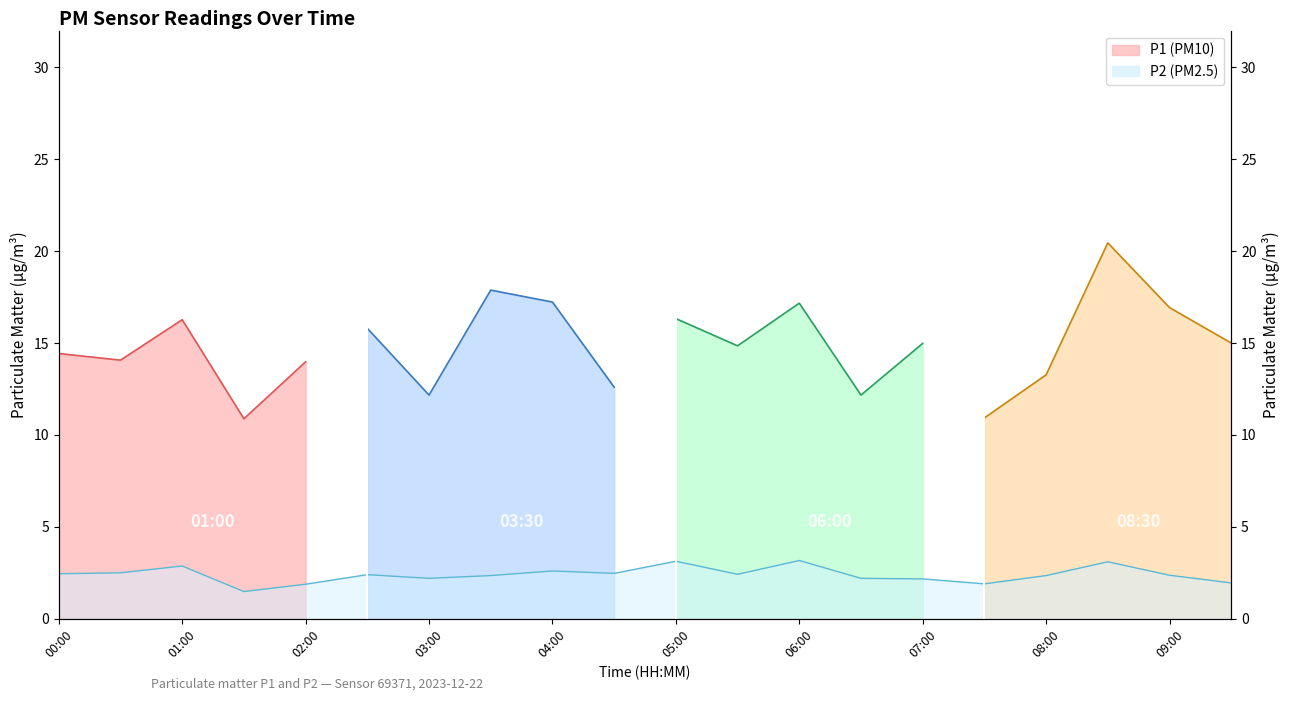

Is it true that the value at 09:30 is 1.9?

True